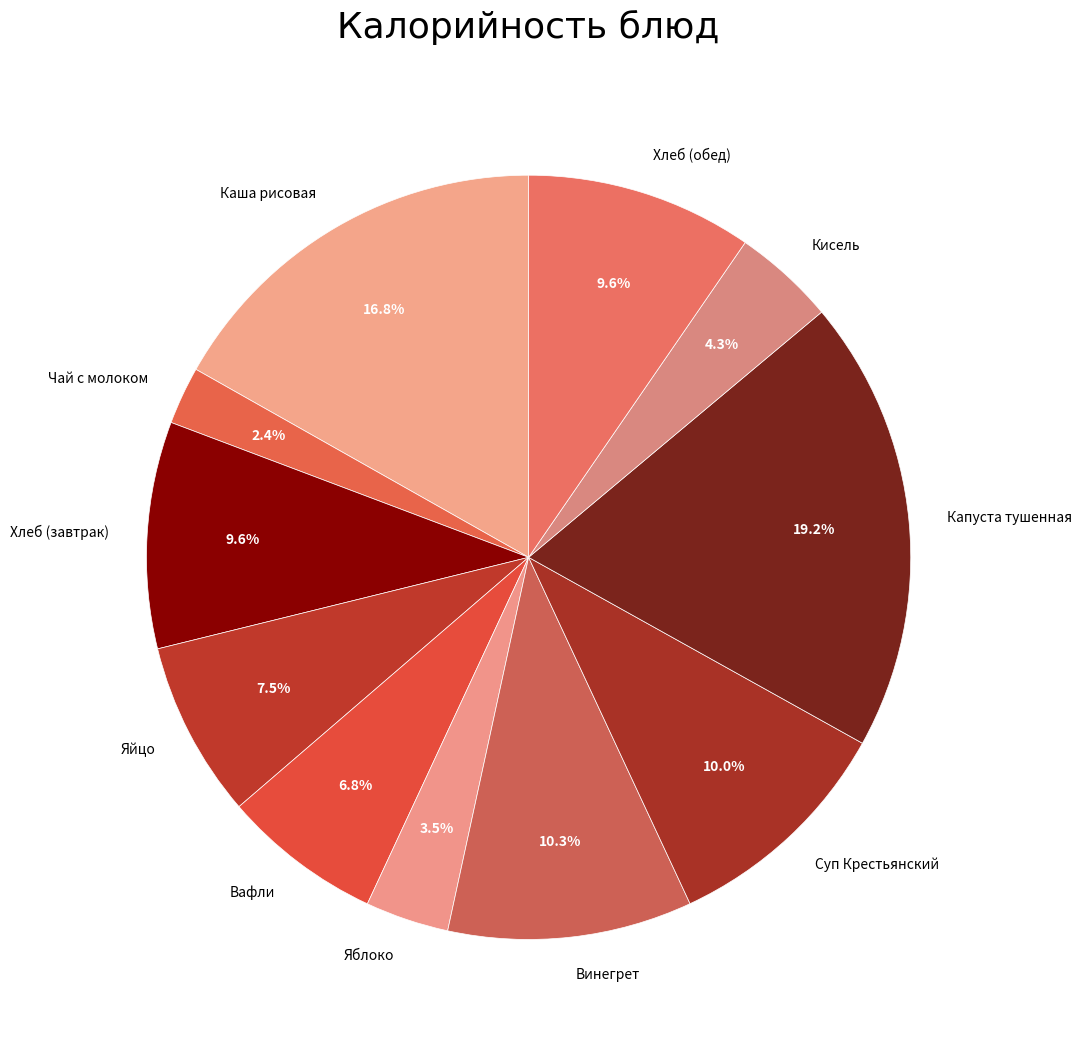

Does any single category account for the majority?

No